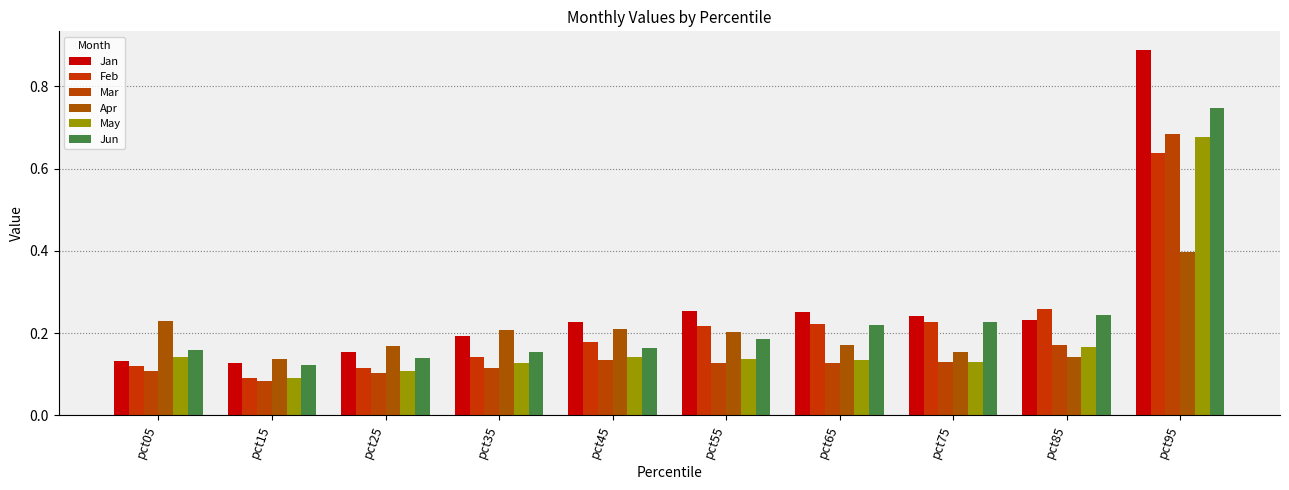

Is it true that Mar equals 0.2 at pct95?

False